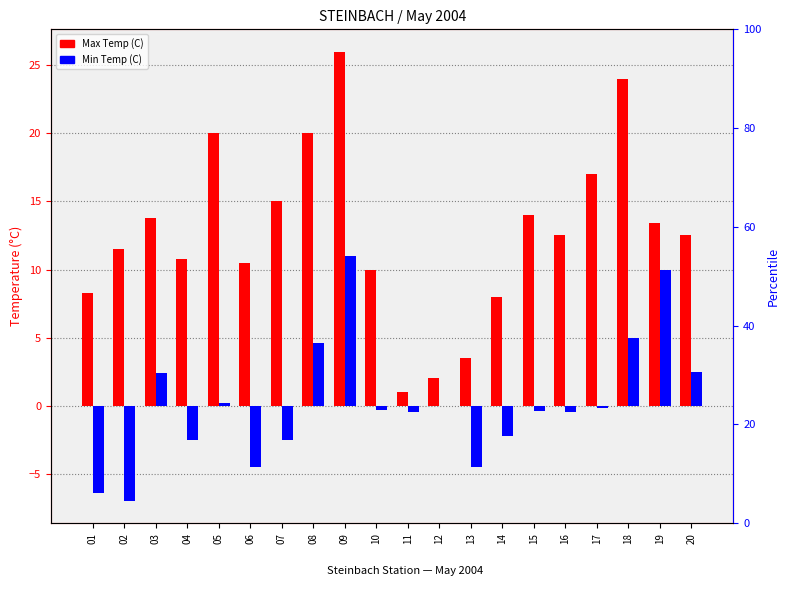

Are the bars horizontal?

No